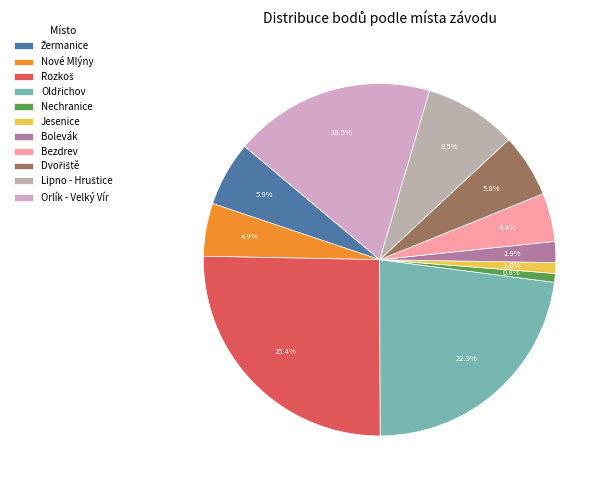

How many segments does this pie chart have?

11